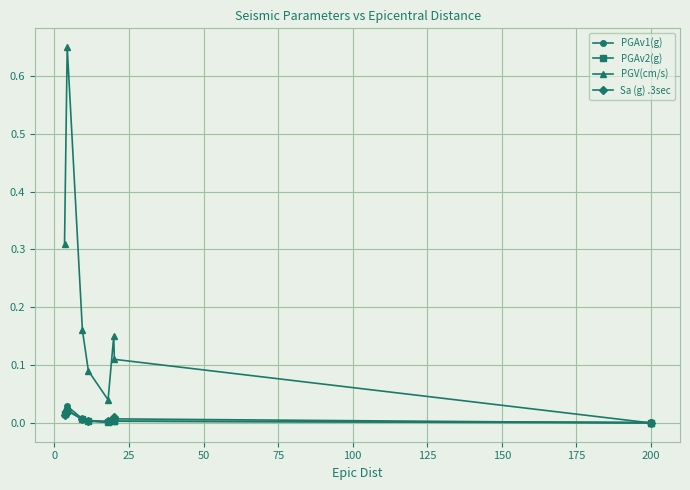

How many categories are shown in the chart?

8